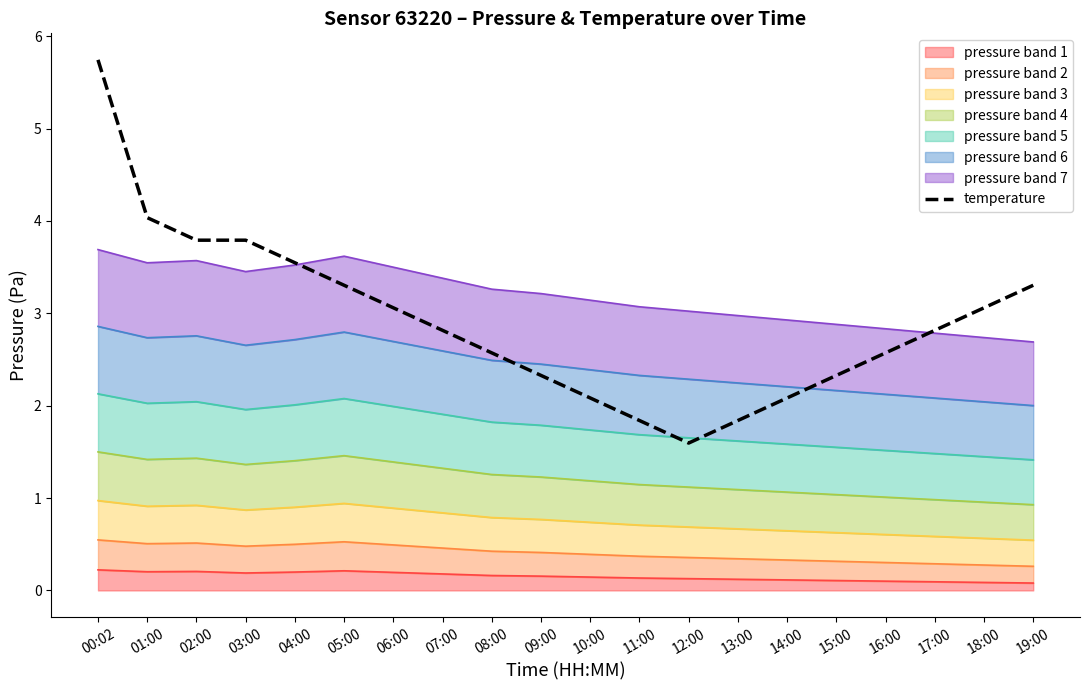

What is the value of the 10th point from the left?

2.3